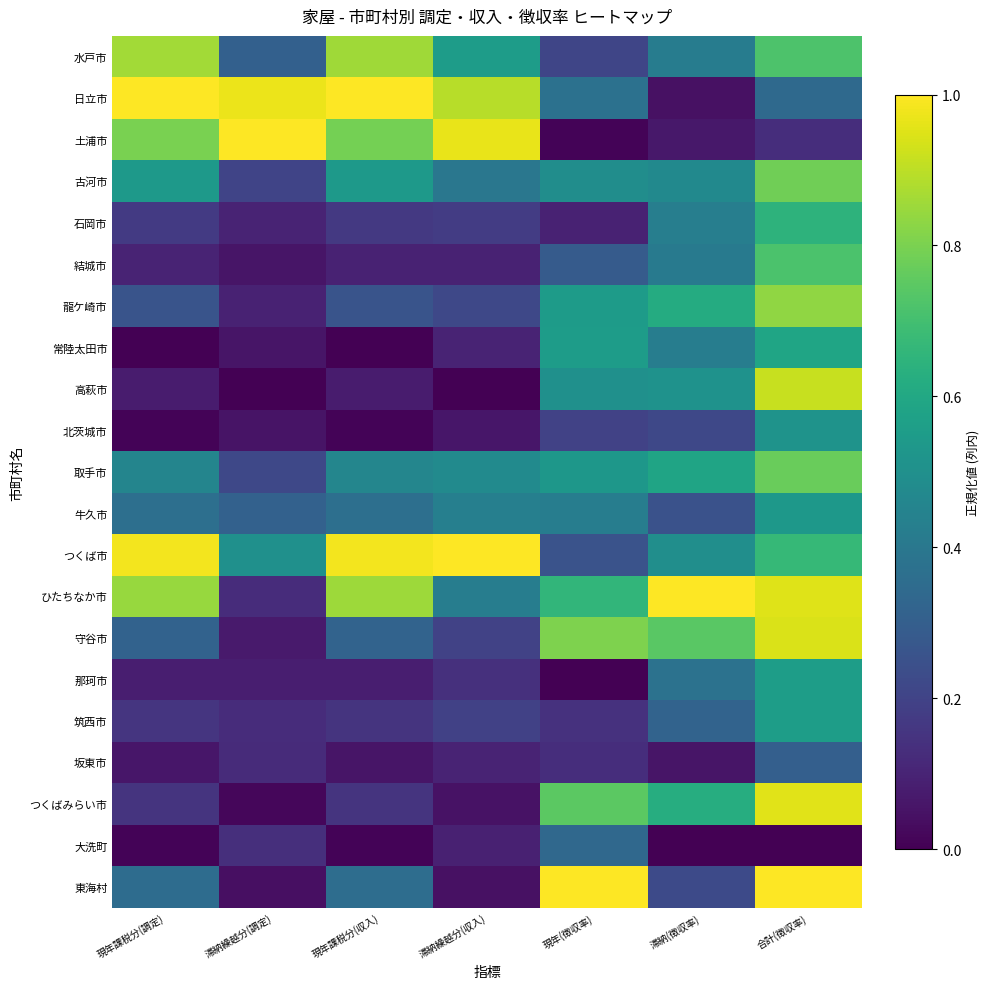

Count the number of categories in the chart.

7